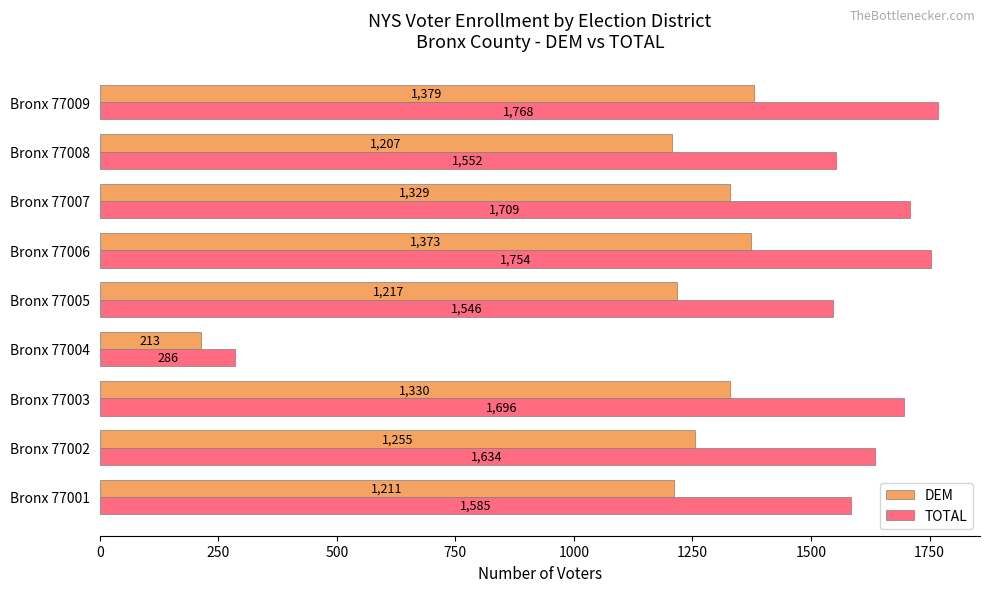

Count the number of data series in this chart.

2